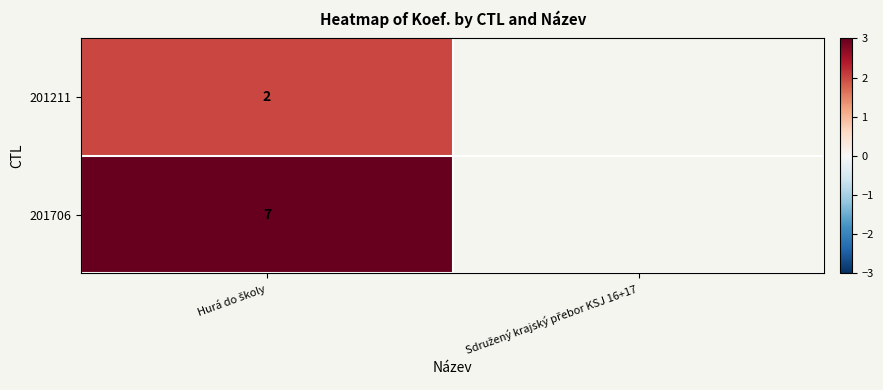

How many distinct data groups are displayed?

2